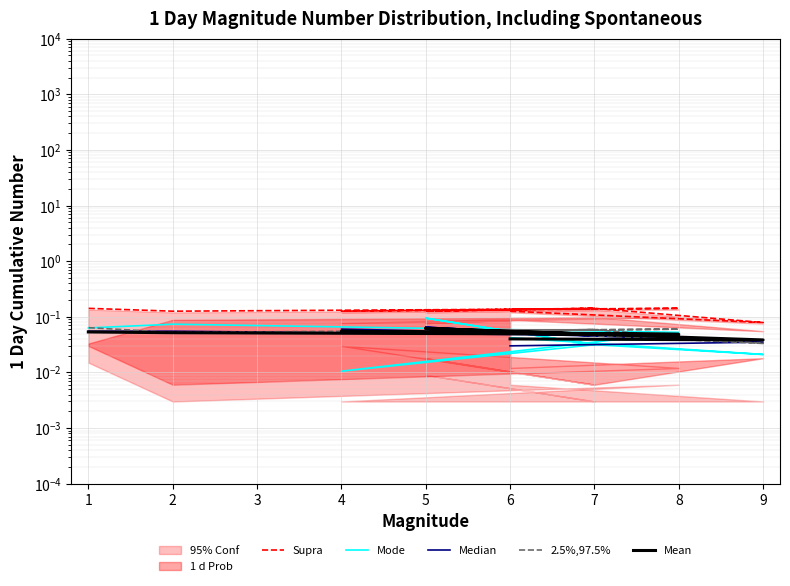

At which label is 2.5%,97.5% closest to 0?

9